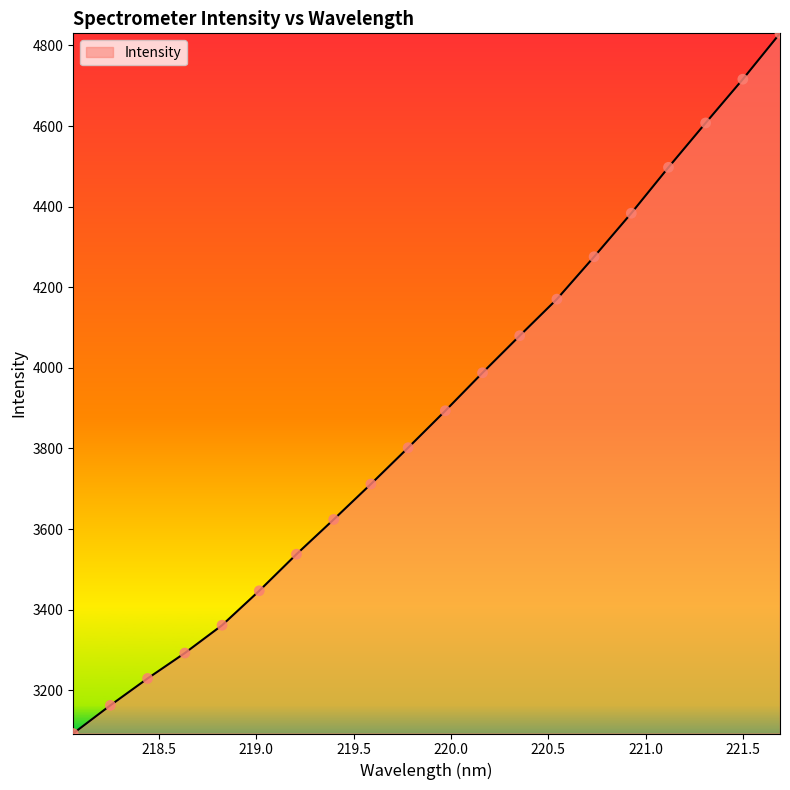

What is the difference between the maximum and minimum values?

1737.6